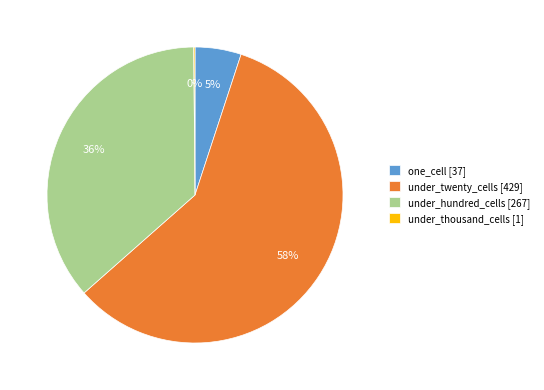

What is the largest slice in the pie chart?

under_twenty_cells [429]